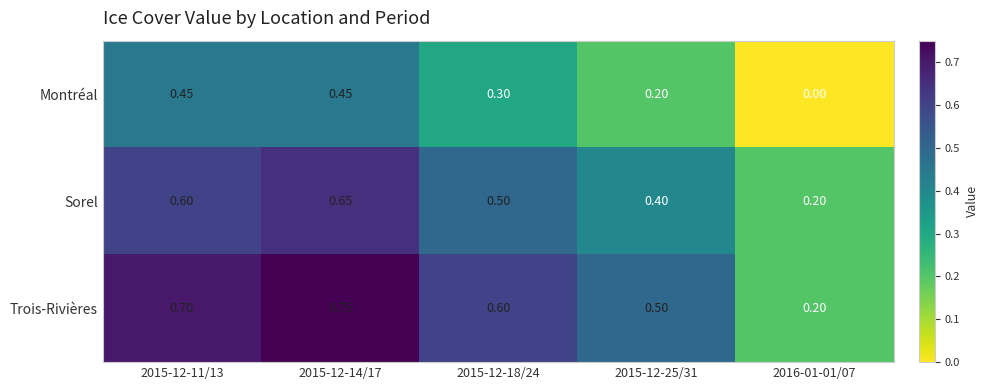

At 2015-12-25/31, list the series in order from smallest to largest.

Montréal, Sorel, Trois-Rivières